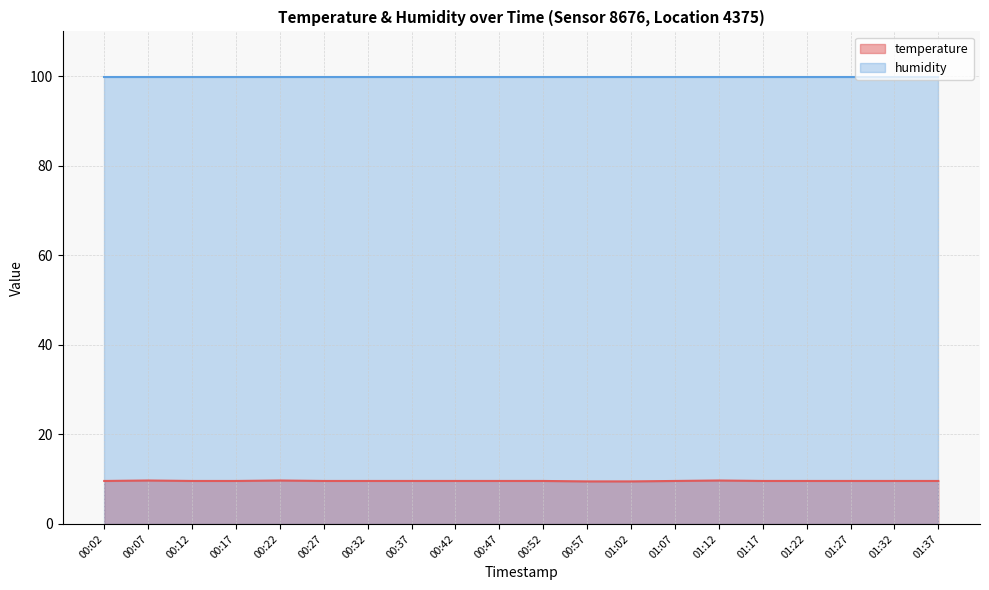

Does the chart display data point markers on the line(s)?

No